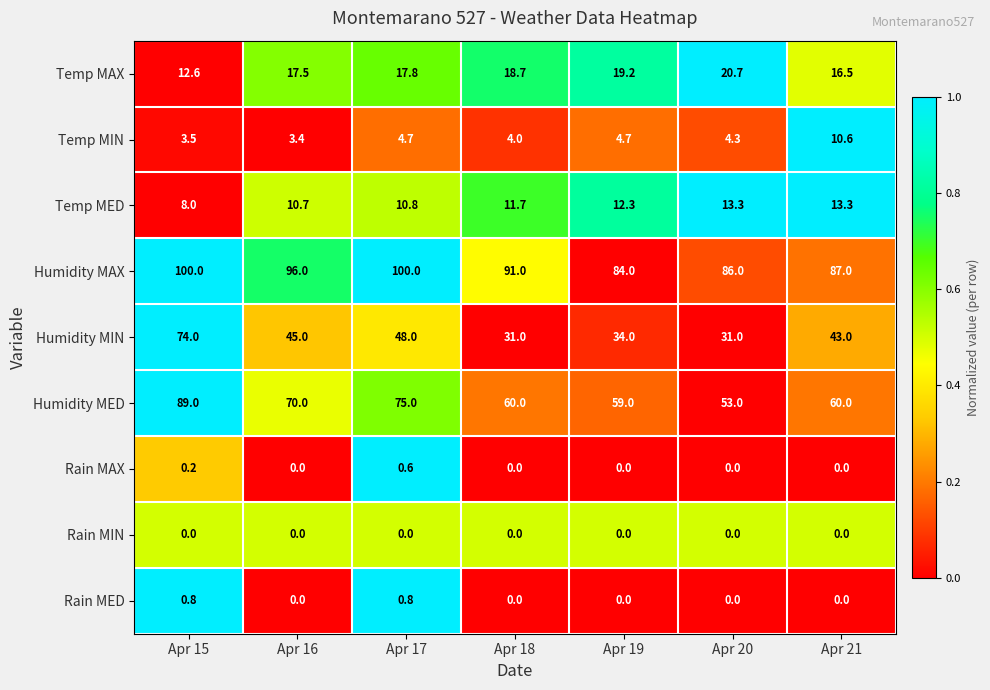

At how many categories does at least one series exceed 77?

7